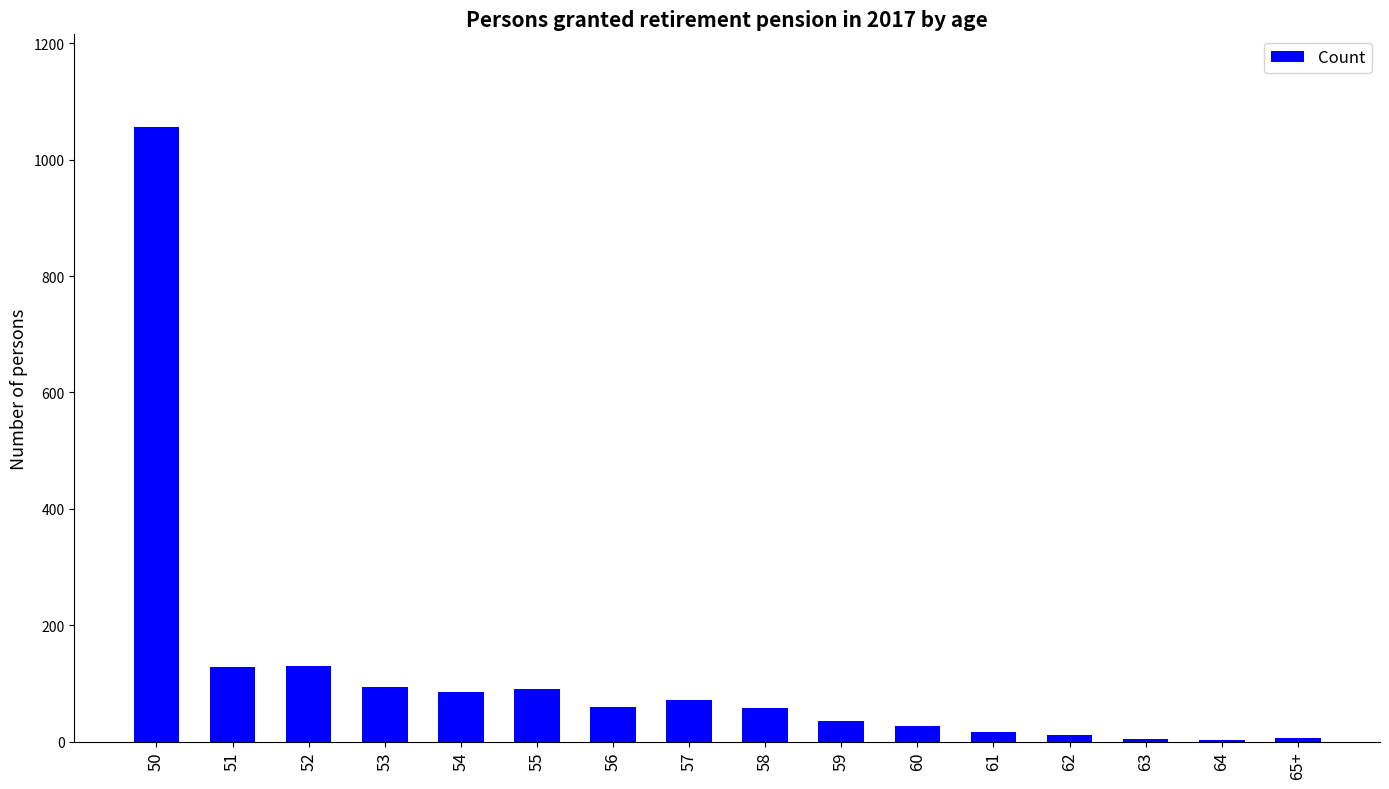

The value at 50 is 1406. True or false?

False